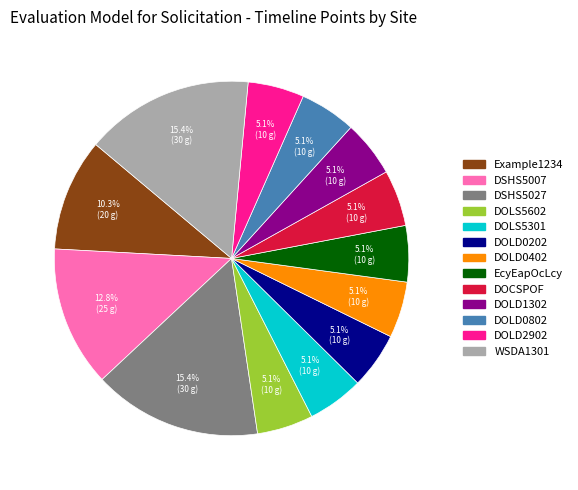

What is the total percentage of WSDA1301 and DOLD0202?

20.5%